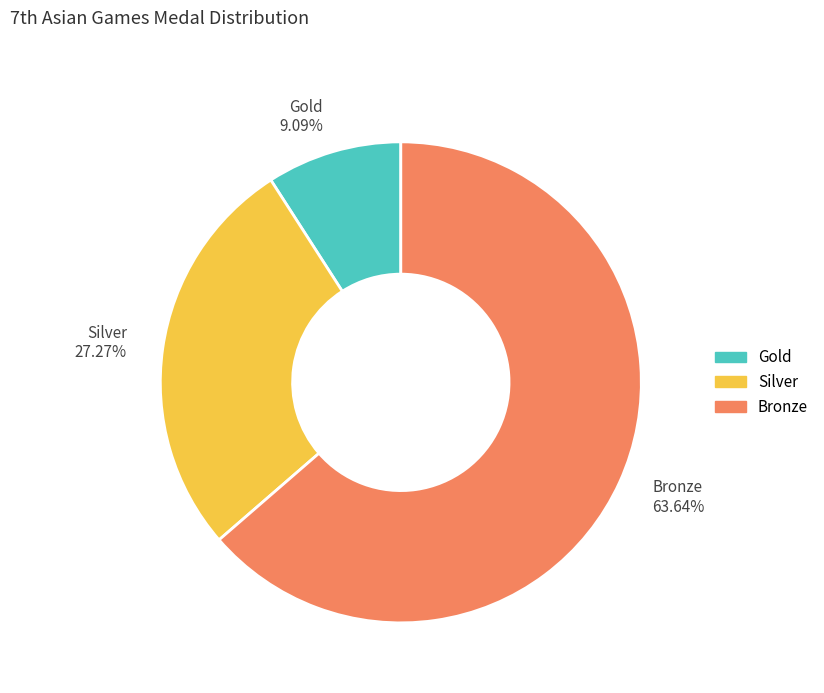

The Bronze slice represents 64% of the pie. True or false?

True